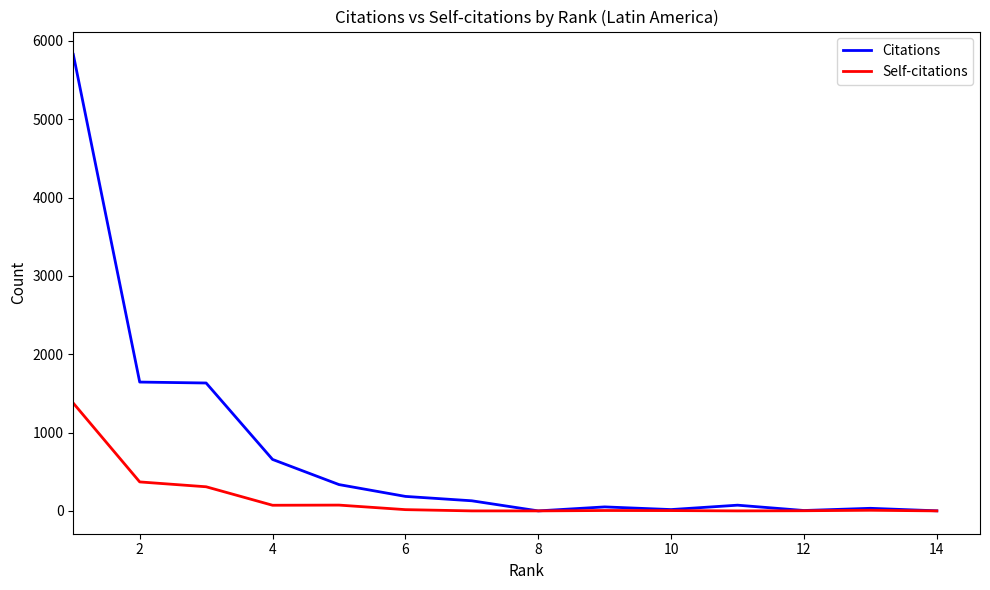

Rank the series by their average value, from lowest to highest.

Self-citations, Citations